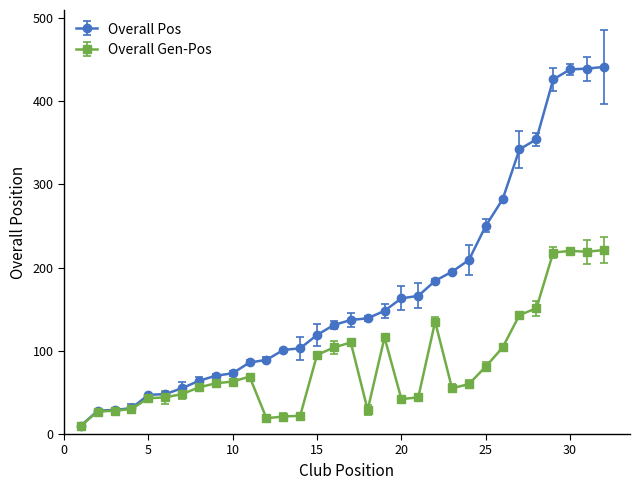

List the series in order of their peak value, lowest first.

Overall Gen-Pos, Overall Pos